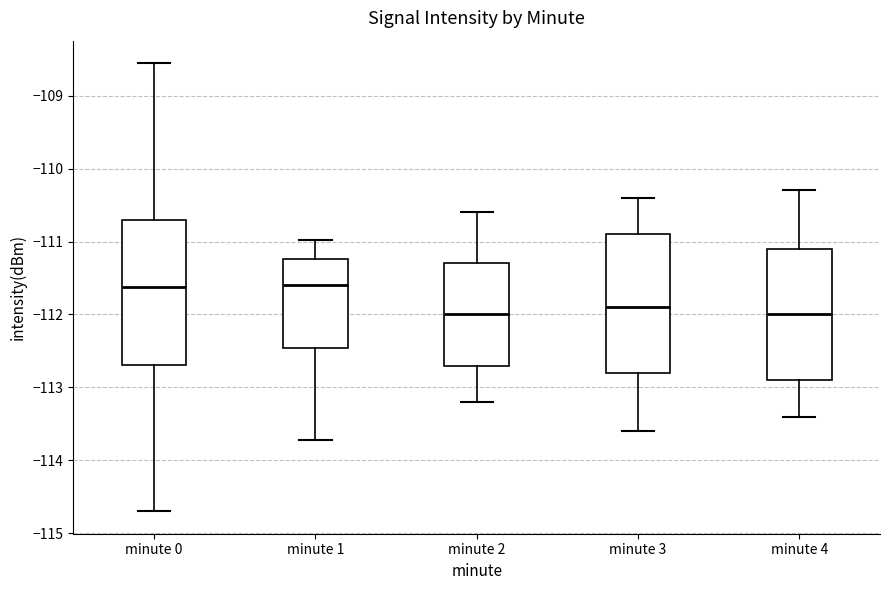

Reading left to right, transcribe this box plot: for each box, give where its median line is, the range the box spans, and where its two whiskers end, as read against the y-axis. The values are not printed on the chart, so give them approximately, as read against the axis.

minute 0: median -111.6, box -112.7 to -110.7, whiskers -114.7 to -108.6
minute 1: median -111.6, box -112.5 to -111.2, whiskers -113.7 to -111.0
minute 2: median -112.0, box -112.7 to -111.3, whiskers -113.2 to -110.6
minute 3: median -111.9, box -112.8 to -110.9, whiskers -113.6 to -110.4
minute 4: median -112.0, box -112.9 to -111.1, whiskers -113.4 to -110.3